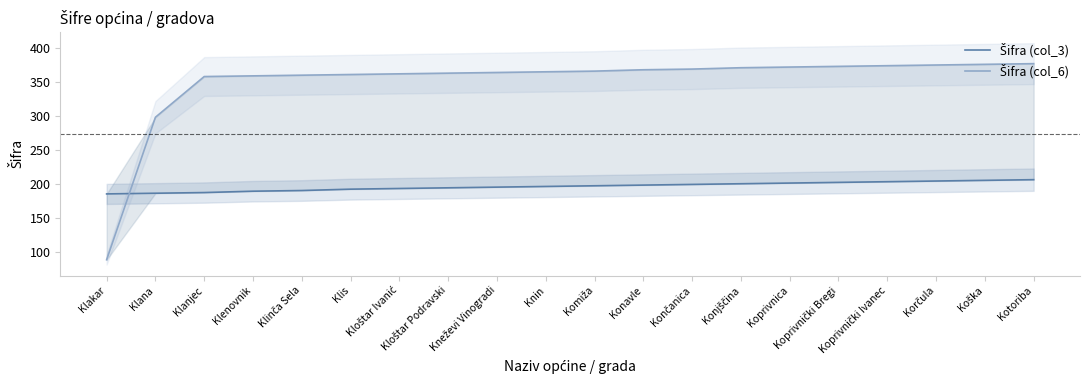

What is the difference between the Šifra (col_3) values at Končanica and Kloštar Ivanić?

6